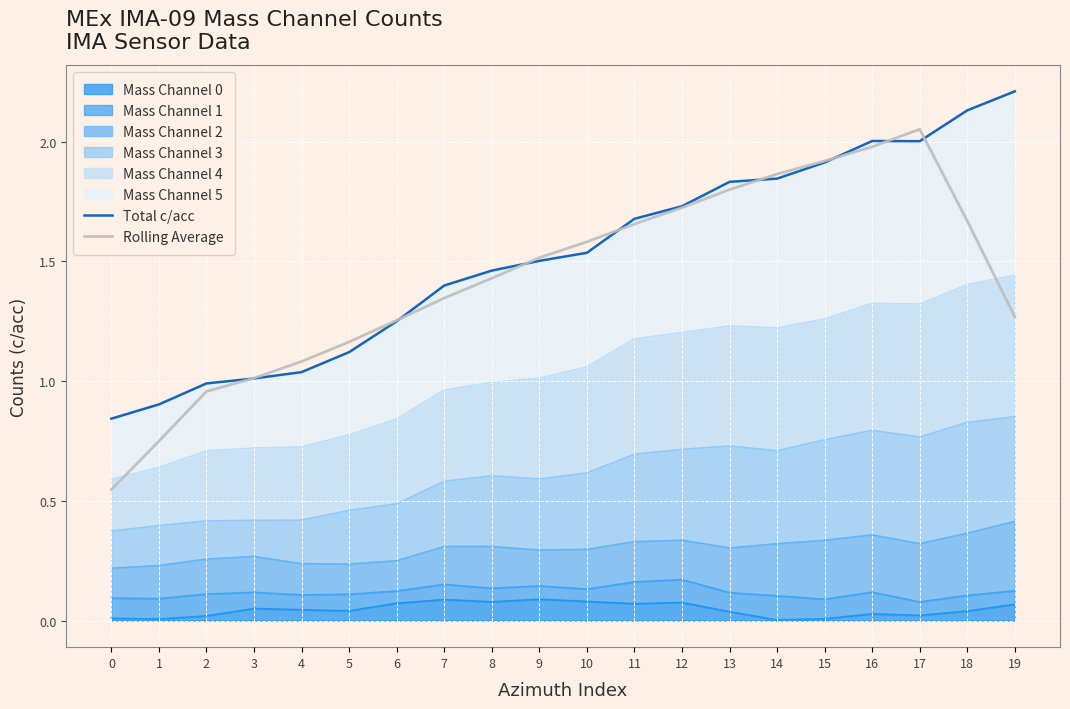

Reading left to right, what are all the values shown in this chart?

Total c/acc: 0.8	0.9	1.0	1.0	1.0	1.1	1.3	1.4	1.5	1.5	1.5	1.7	1.7	1.8	1.8	1.9	2.0	2.0	2.1	2.2
Rolling Average: 0.5	0.7	1.0	1.0	1.1	1.2	1.3	1.3	1.4	1.5	1.6	1.7	1.7	1.8	1.9	1.9	2.0	2.1	1.7	1.3